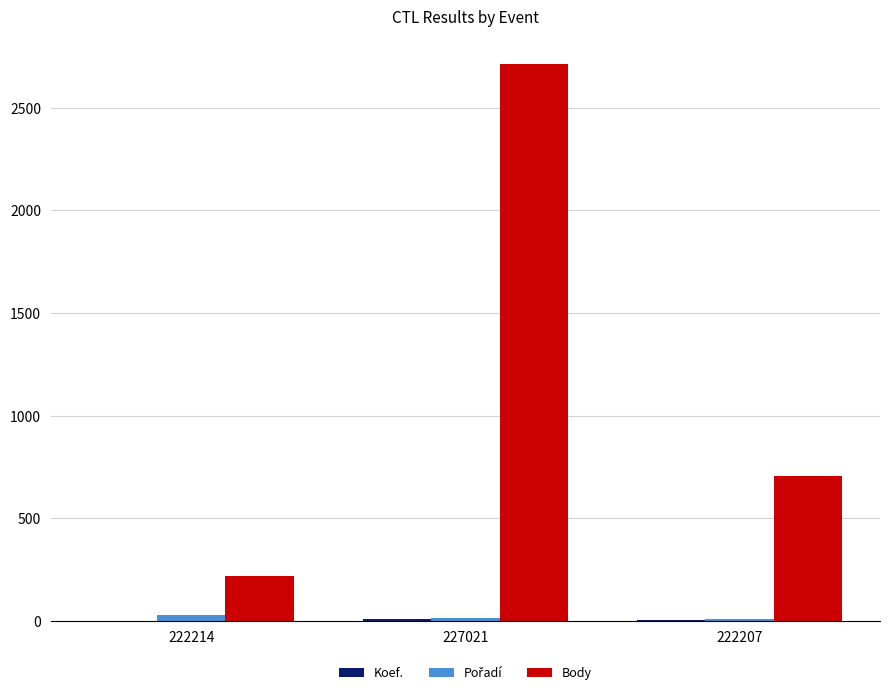

Where does the Body series first go above 707?

227021